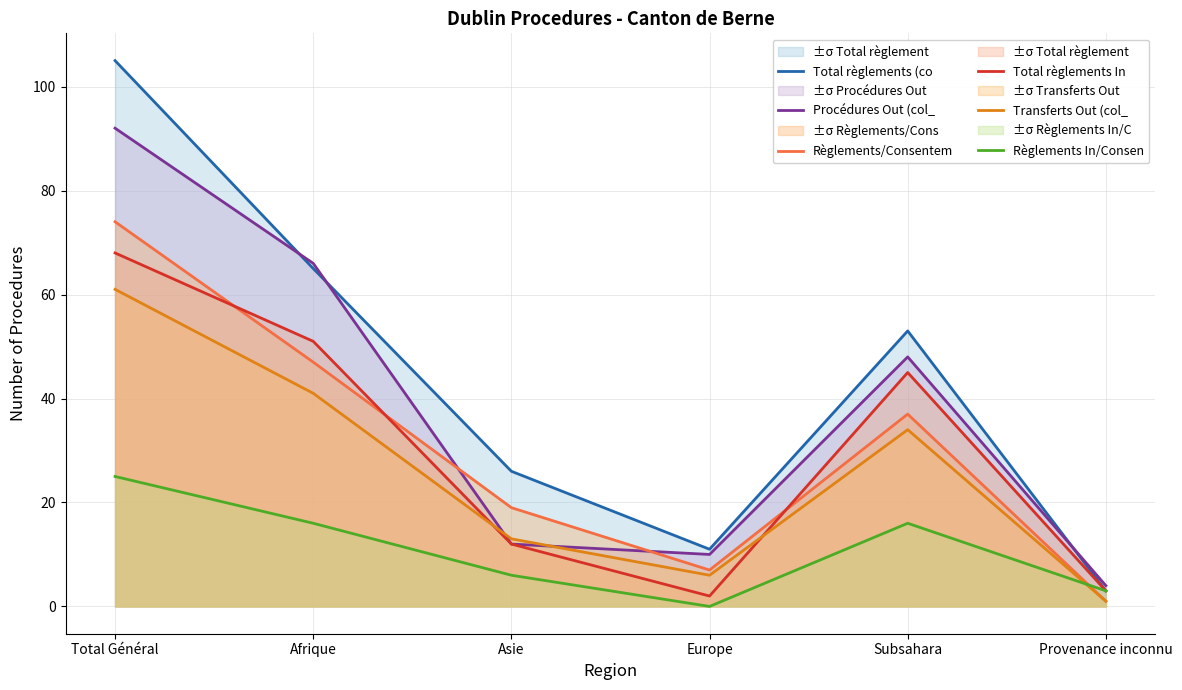

What is the label of the 1st point from the left?

Total Général